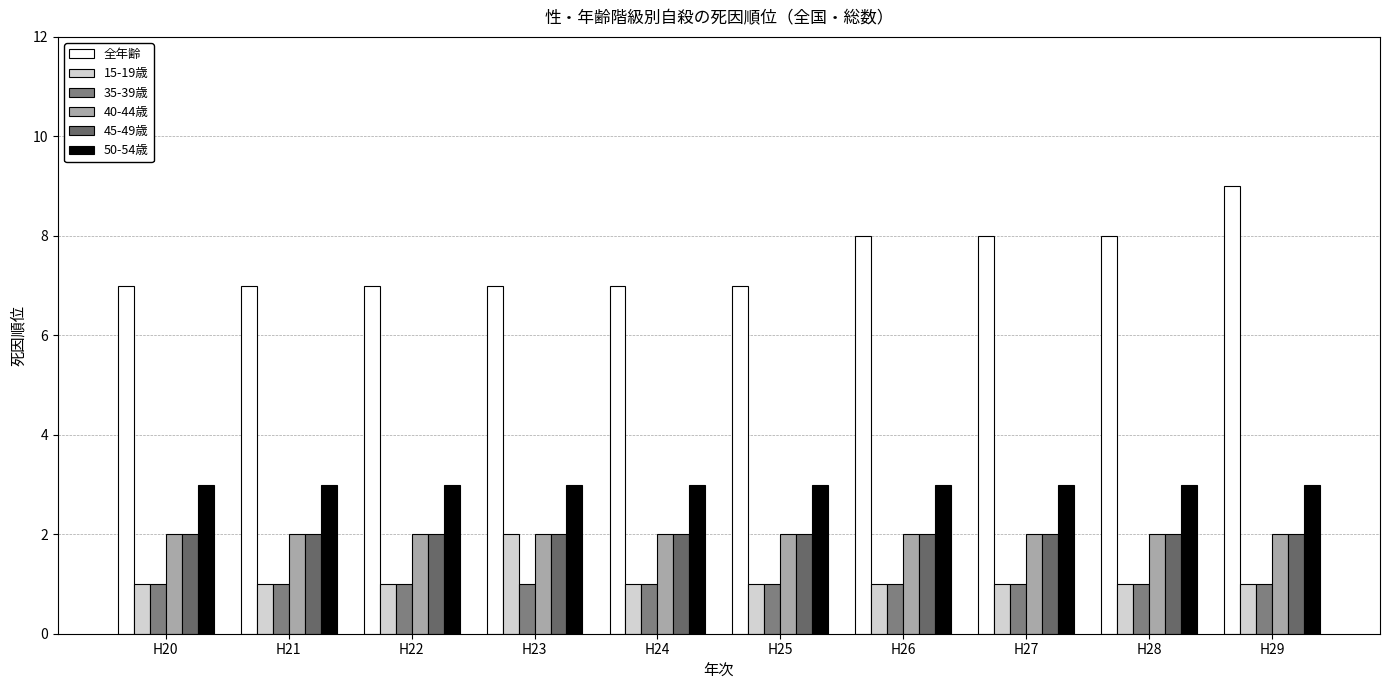

Between H25 and H27, which series saw the biggest shift?

全年齢